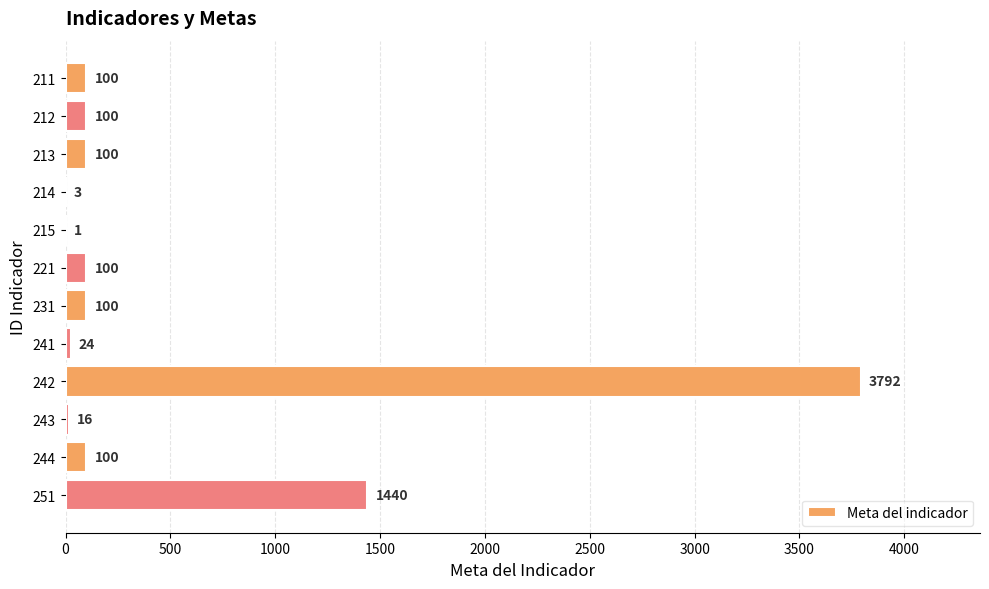

At which category does the chart reach its peak across all series?

242